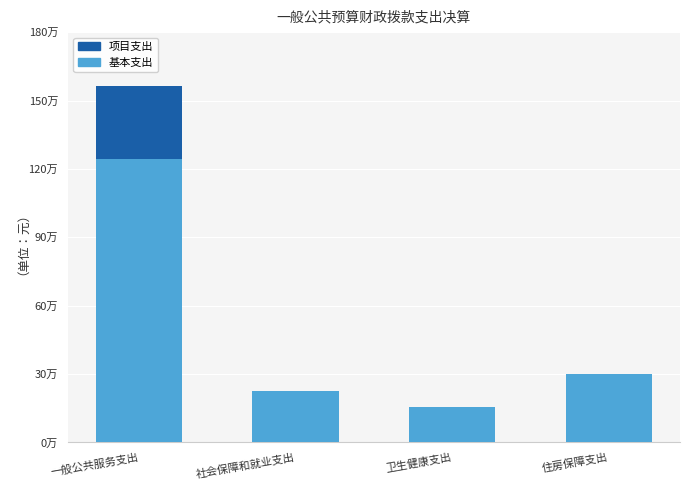

Are the bars grouped side by side (vs. stacked)?

No